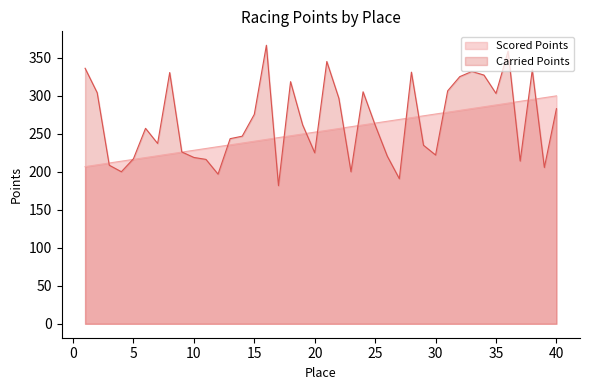

What is the value of the Carried Points point at the 7th from the left?

237.2